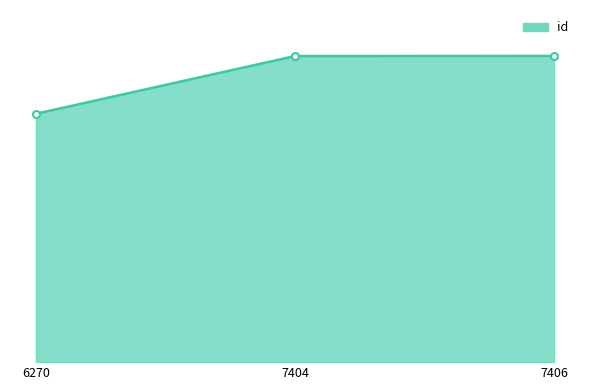

Does the chart display data point markers on the line(s)?

Yes